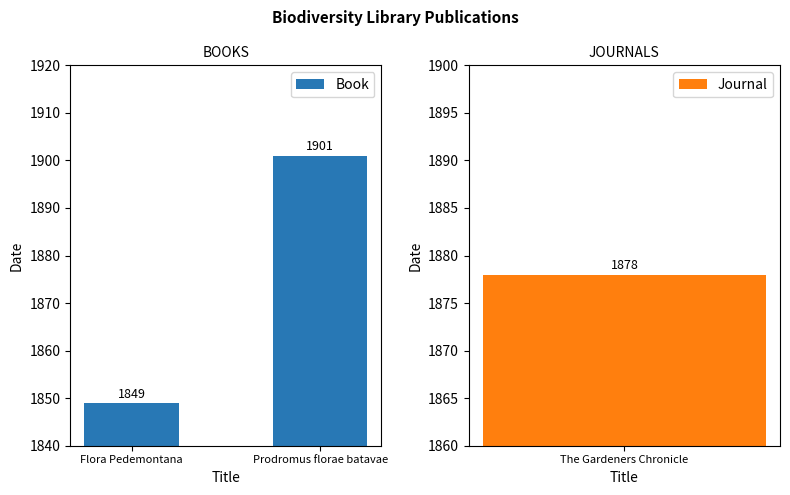

Which has a higher value, Flora Pedemontana or Prodromus florae batavae?

Prodromus florae batavae